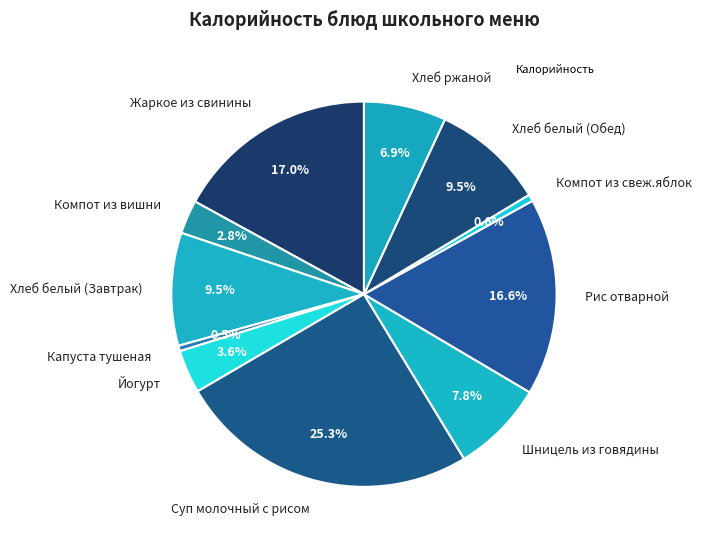

To the nearest percent, what is the difference between the Хлеб ржаной and Жаркое из свинины slice percentages?

10%